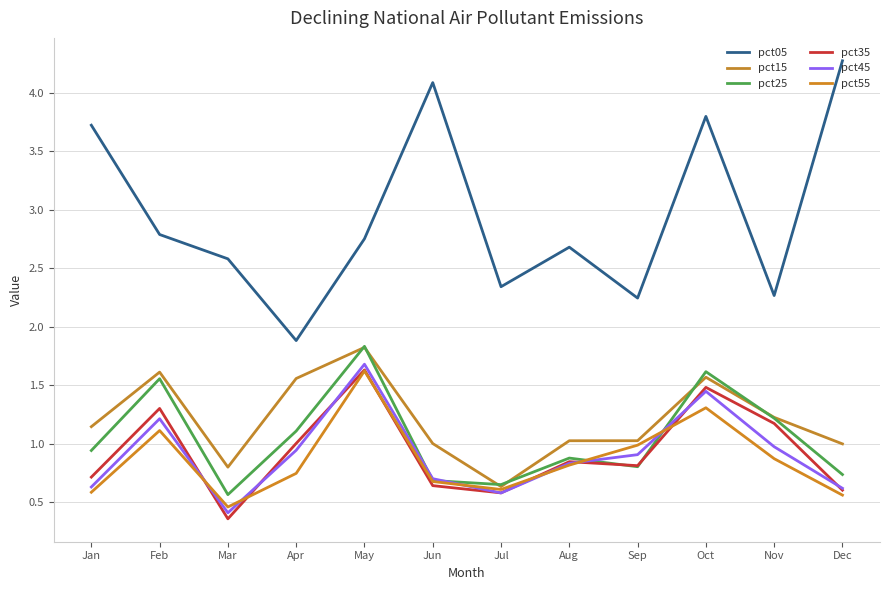

Reading left to right, transcribe all the data shown in this chart.

pct05: Jan=3.7	Feb=2.8	Mar=2.6	Apr=1.9	May=2.8	Jun=4.1	Jul=2.3	Aug=2.7	Sep=2.2	Oct=3.8	Nov=2.3	Dec=4.3
pct15: Jan=1.1	Feb=1.6	Mar=0.8	Apr=1.6	May=1.8	Jun=1.0	Jul=0.6	Aug=1.0	Sep=1.0	Oct=1.6	Nov=1.2	Dec=1.0
pct25: Jan=0.9	Feb=1.6	Mar=0.6	Apr=1.1	May=1.8	Jun=0.7	Jul=0.7	Aug=0.9	Sep=0.8	Oct=1.6	Nov=1.2	Dec=0.7
pct35: Jan=0.7	Feb=1.3	Mar=0.4	Apr=1.0	May=1.6	Jun=0.6	Jul=0.6	Aug=0.8	Sep=0.8	Oct=1.5	Nov=1.2	Dec=0.6
pct45: Jan=0.6	Feb=1.2	Mar=0.4	Apr=0.9	May=1.7	Jun=0.7	Jul=0.6	Aug=0.8	Sep=0.9	Oct=1.4	Nov=1.0	Dec=0.6
pct55: Jan=0.6	Feb=1.1	Mar=0.5	Apr=0.7	May=1.6	Jun=0.7	Jul=0.6	Aug=0.8	Sep=1.0	Oct=1.3	Nov=0.9	Dec=0.6